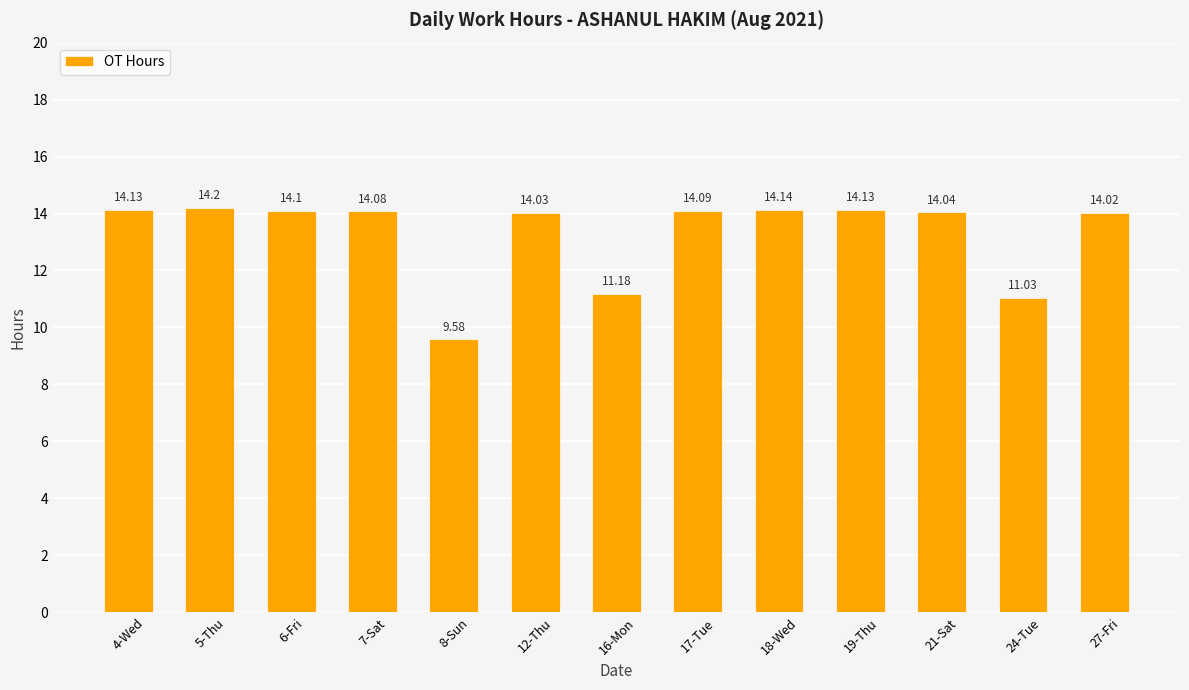

Reading left to right, extract all data points from this chart.

14.1	14.2	14.1	14.1	9.6	14.0	11.2	14.1	14.1	14.1	14.0	11.0	14.0